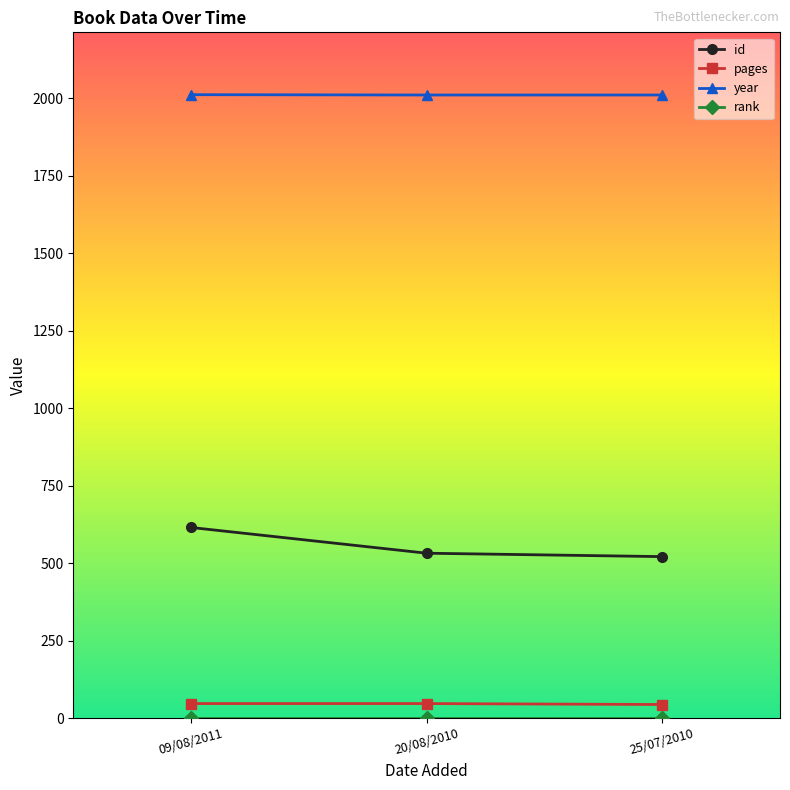

Is it true that year equals 3127 at 09/08/2011?

False